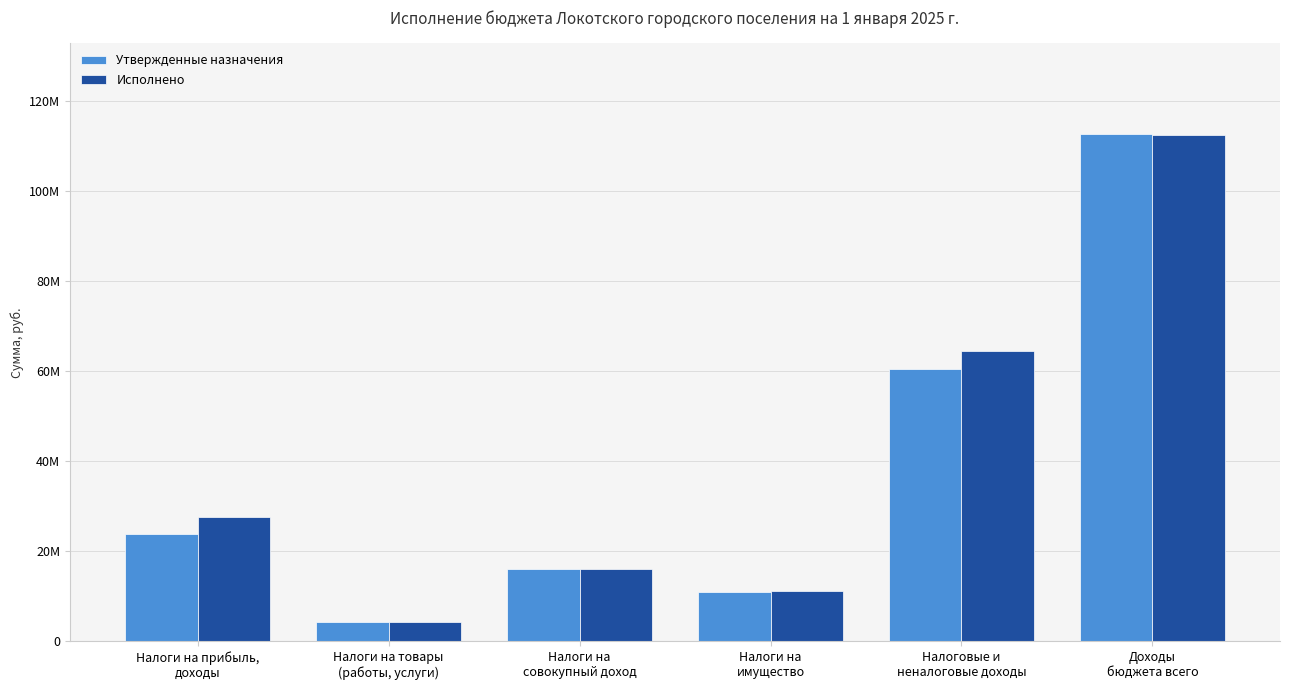

True or false: Исполнено has a value of 37512003.1 at Налоговые и
неналоговые доходы.

False